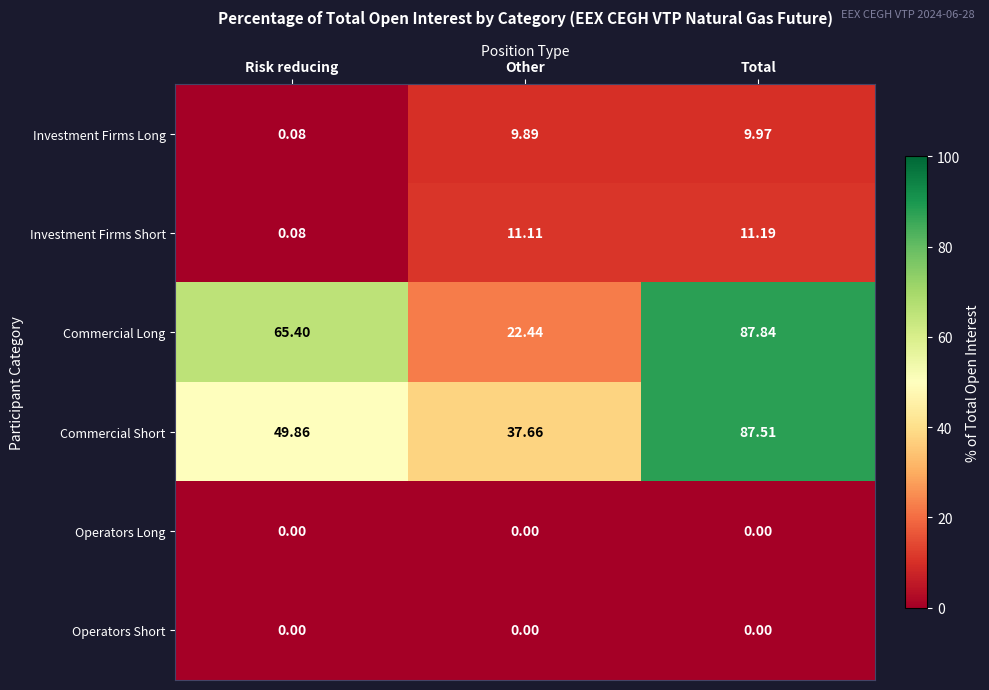

What is the total value across all series at Total?

196.5